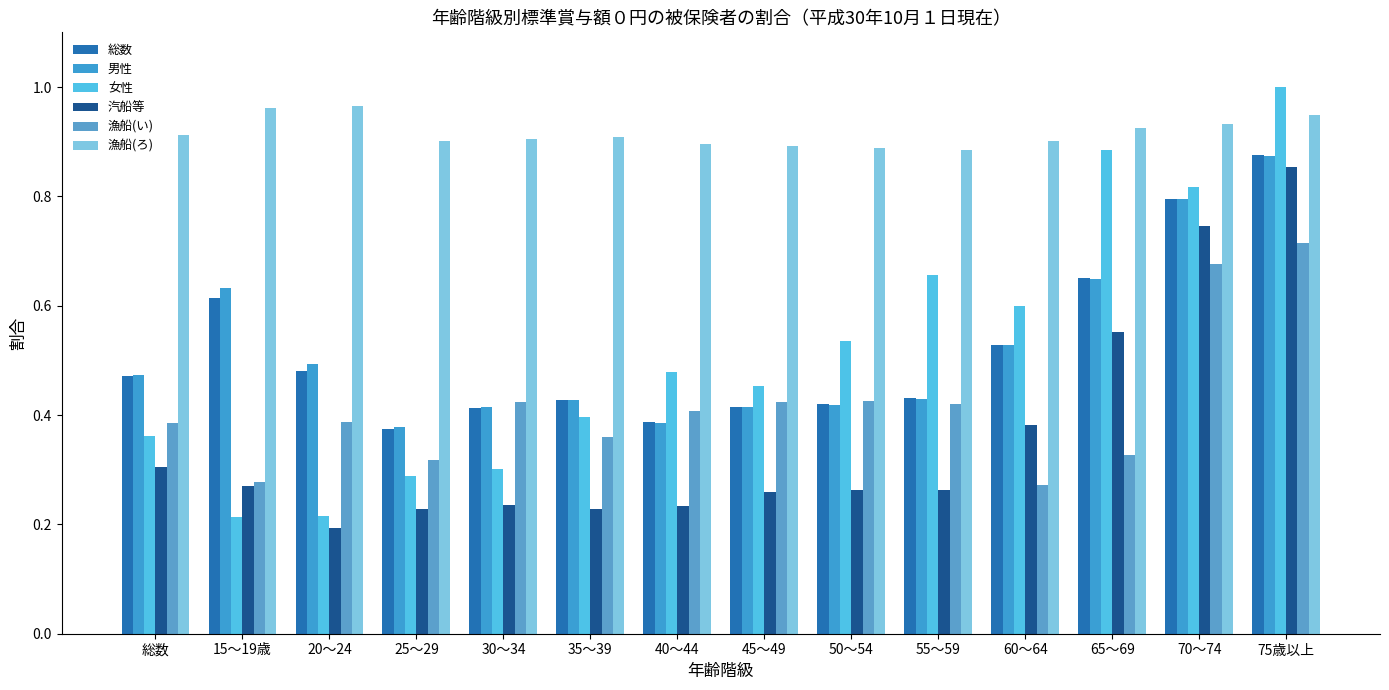

Reading left to right, what are all the values shown in this chart?

総数: 0.5	0.6	0.5	0.4	0.4	0.4	0.4	0.4	0.4	0.4	0.5	0.7	0.8	0.9
男性: 0.5	0.6	0.5	0.4	0.4	0.4	0.4	0.4	0.4	0.4	0.5	0.6	0.8	0.9
女性: 0.4	0.2	0.2	0.3	0.3	0.4	0.5	0.5	0.5	0.7	0.6	0.9	0.8	1.0
汽船等: 0.3	0.3	0.2	0.2	0.2	0.2	0.2	0.3	0.3	0.3	0.4	0.6	0.7	0.9
漁船(い): 0.4	0.3	0.4	0.3	0.4	0.4	0.4	0.4	0.4	0.4	0.3	0.3	0.7	0.7
漁船(ろ): 0.9	1.0	1.0	0.9	0.9	0.9	0.9	0.9	0.9	0.9	0.9	0.9	0.9	0.9